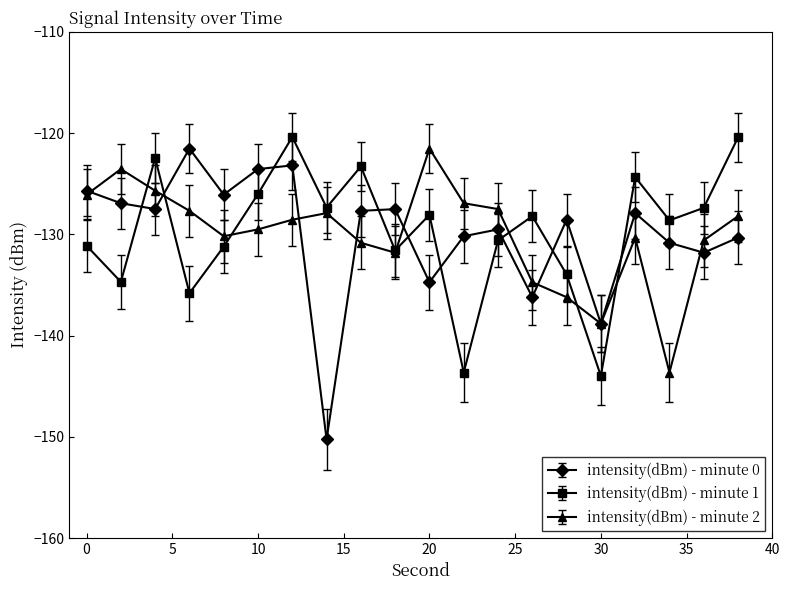

In intensity(dBm) - minute 1, how many points are higher than both neighbors (excluding endpoints)?

6